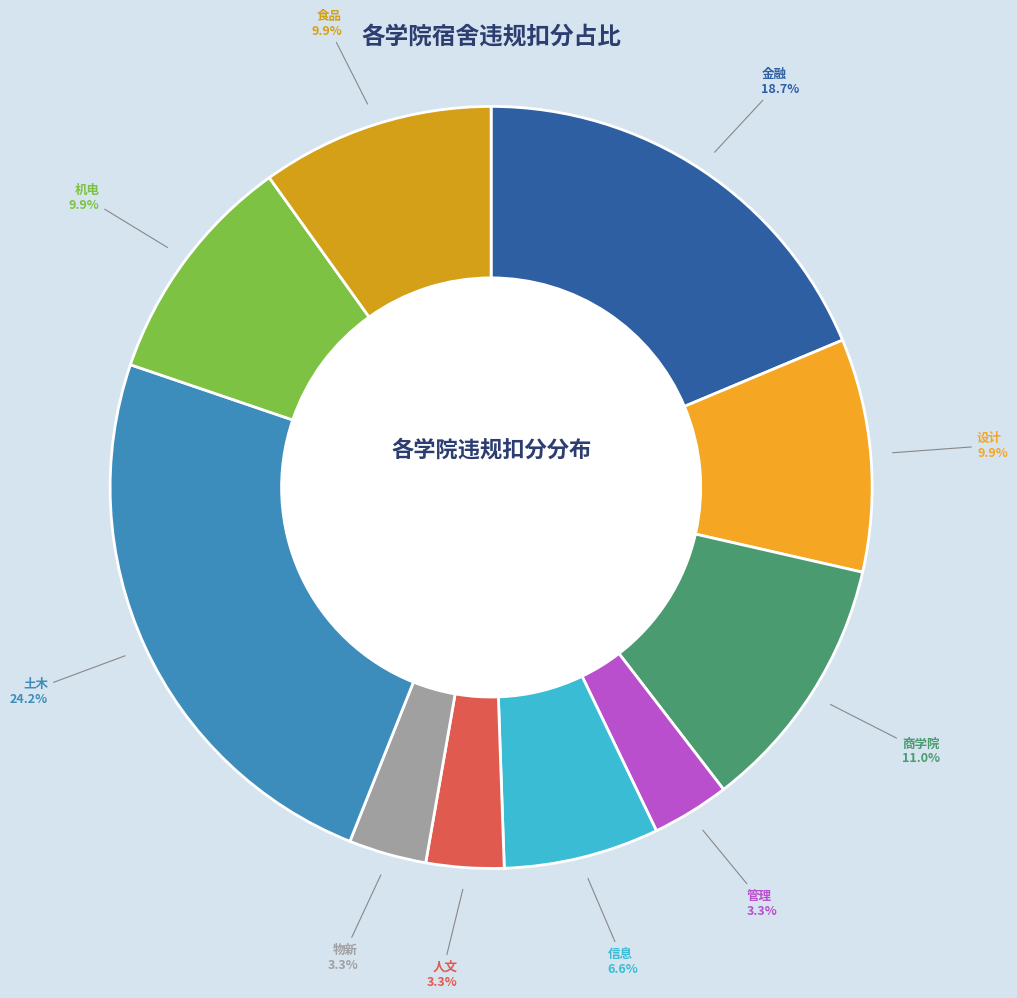

How many segments does this pie chart have?

10